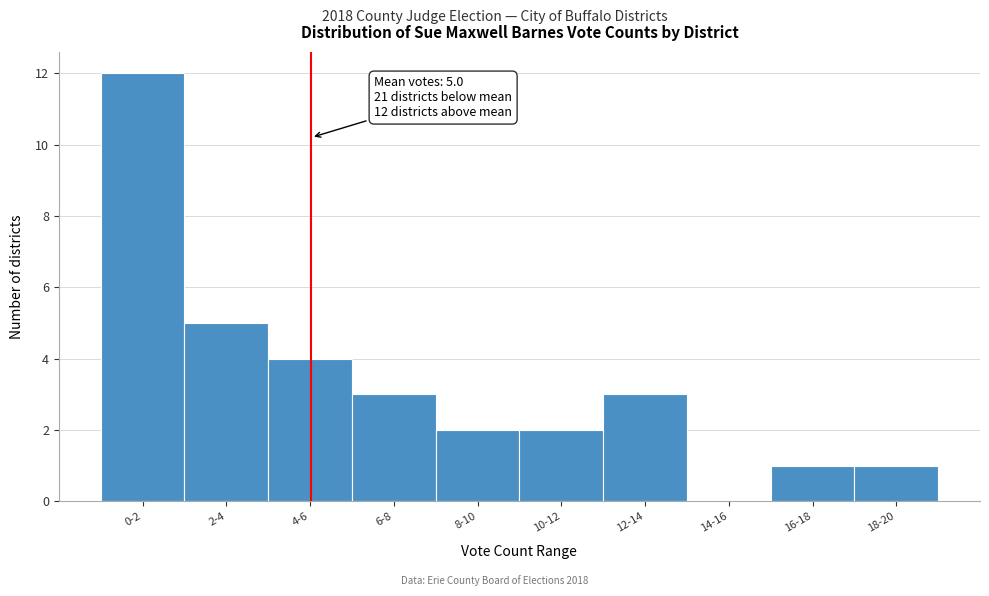

Reading left to right, list all the values displayed in this chart.

0-2=12	2-4=5	4-6=4	6-8=3	8-10=2	10-12=2	12-14=3	14-16=0	16-18=1	18-20=1